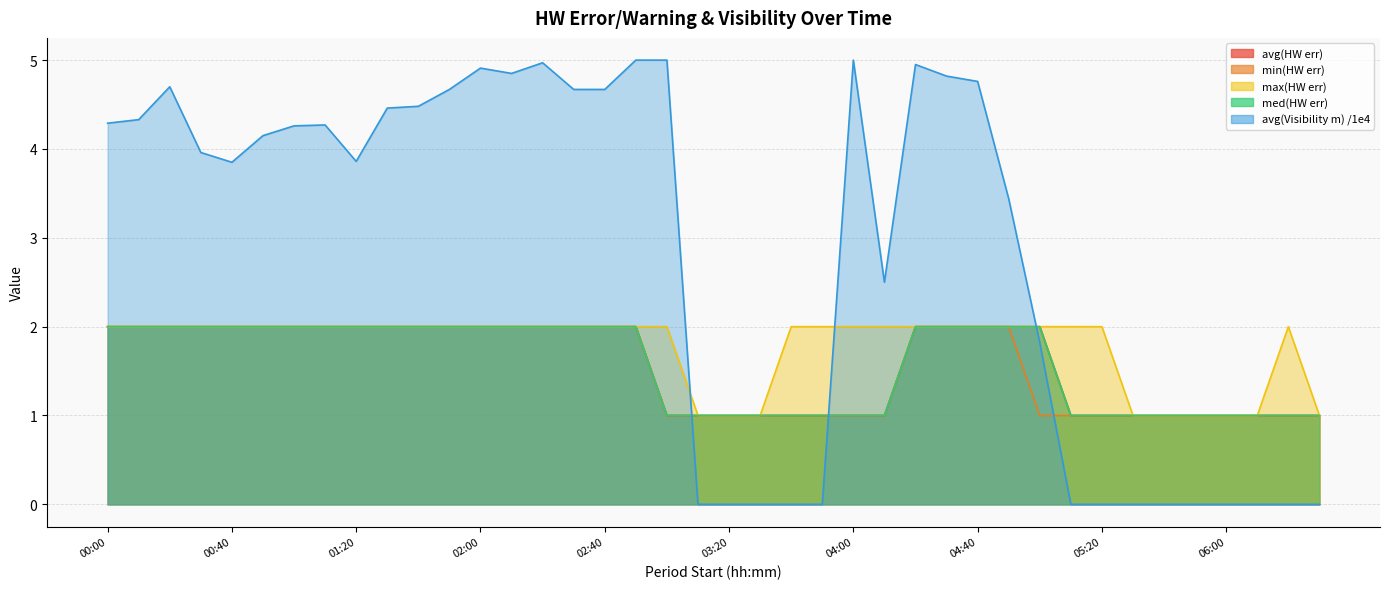

Reading left to right, what are all the values shown in this chart?

avg(HW err): 00:00=2.0	00:10=2.0	00:20=2.0	00:30=2.0	00:40=2.0	00:50=2.0	01:00=2.0	01:10=2.0	01:20=2.0	01:30=2.0	01:40=2.0	01:50=2.0	02:00=2.0	02:10=2.0	02:20=2.0	02:30=2.0	02:40=2.0	02:50=2.0	03:00=1.0	03:10=1.0	03:20=1.0	03:30=1.0	03:40=1.0	03:50=1.0	04:00=1.0	04:10=1.0	04:20=2.0	04:30=2.0	04:40=2.0	04:50=2.0	05:00=2.0	05:10=1.0	05:20=1.0	05:30=1.0	05:40=1.0	05:50=1.0	06:00=1.0	06:10=1.0	06:20=1.0	06:30=1.0
min(HW err): 00:00=2.0	00:10=2.0	00:20=2.0	00:30=2.0	00:40=2.0	00:50=2.0	01:00=2.0	01:10=2.0	01:20=2.0	01:30=2.0	01:40=2.0	01:50=2.0	02:00=2.0	02:10=2.0	02:20=2.0	02:30=2.0	02:40=2.0	02:50=2.0	03:00=1.0	03:10=1.0	03:20=1.0	03:30=1.0	03:40=1.0	03:50=1.0	04:00=1.0	04:10=1.0	04:20=2.0	04:30=2.0	04:40=2.0	04:50=2.0	05:00=1.0	05:10=1.0	05:20=1.0	05:30=1.0	05:40=1.0	05:50=1.0	06:00=1.0	06:10=1.0	06:20=1.0	06:30=1.0
max(HW err): 00:00=2.0	00:10=2.0	00:20=2.0	00:30=2.0	00:40=2.0	00:50=2.0	01:00=2.0	01:10=2.0	01:20=2.0	01:30=2.0	01:40=2.0	01:50=2.0	02:00=2.0	02:10=2.0	02:20=2.0	02:30=2.0	02:40=2.0	02:50=2.0	03:00=2.0	03:10=1.0	03:20=1.0	03:30=1.0	03:40=2.0	03:50=2.0	04:00=2.0	04:10=2.0	04:20=2.0	04:30=2.0	04:40=2.0	04:50=2.0	05:00=2.0	05:10=2.0	05:20=2.0	05:30=1.0	05:40=1.0	05:50=1.0	06:00=1.0	06:10=1.0	06:20=2.0	06:30=1.0
med(HW err): 00:00=2.0	00:10=2.0	00:20=2.0	00:30=2.0	00:40=2.0	00:50=2.0	01:00=2.0	01:10=2.0	01:20=2.0	01:30=2.0	01:40=2.0	01:50=2.0	02:00=2.0	02:10=2.0	02:20=2.0	02:30=2.0	02:40=2.0	02:50=2.0	03:00=1.0	03:10=1.0	03:20=1.0	03:30=1.0	03:40=1.0	03:50=1.0	04:00=1.0	04:10=1.0	04:20=2.0	04:30=2.0	04:40=2.0	04:50=2.0	05:00=2.0	05:10=1.0	05:20=1.0	05:30=1.0	05:40=1.0	05:50=1.0	06:00=1.0	06:10=1.0	06:20=1.0	06:30=1.0
avg(Visibility m) /1e4: 00:00=4.3	00:10=4.3	00:20=4.7	00:30=4.0	00:40=3.9	00:50=4.2	01:00=4.3	01:10=4.3	01:20=3.9	01:30=4.5	01:40=4.5	01:50=4.7	02:00=4.9	02:10=4.8	02:20=5.0	02:30=4.7	02:40=4.7	02:50=5.0	03:00=5.0	03:10=0.0	03:20=0.0	03:30=0.0	03:40=0.0	03:50=0.0	04:00=5.0	04:10=2.5	04:20=5.0	04:30=4.8	04:40=4.8	04:50=3.4	05:00=1.8	05:10=0.0	05:20=0.0	05:30=0.0	05:40=0.0	05:50=0.0	06:00=0.0	06:10=0.0	06:20=0.0	06:30=0.0